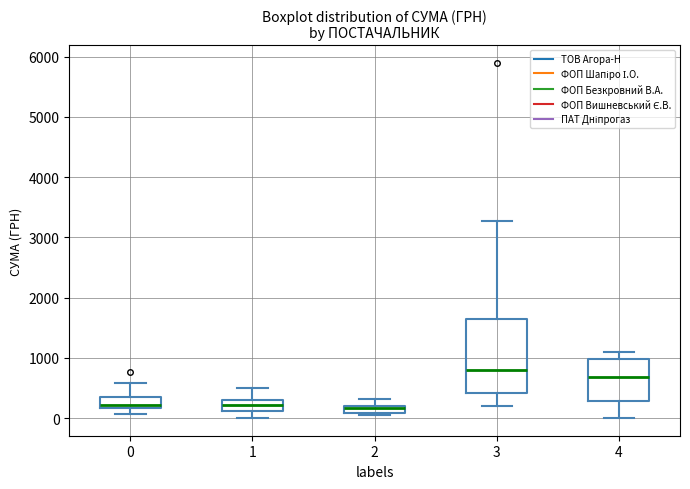

Comparing the boxes themselves (not the whiskers), which one is the tallest?

3